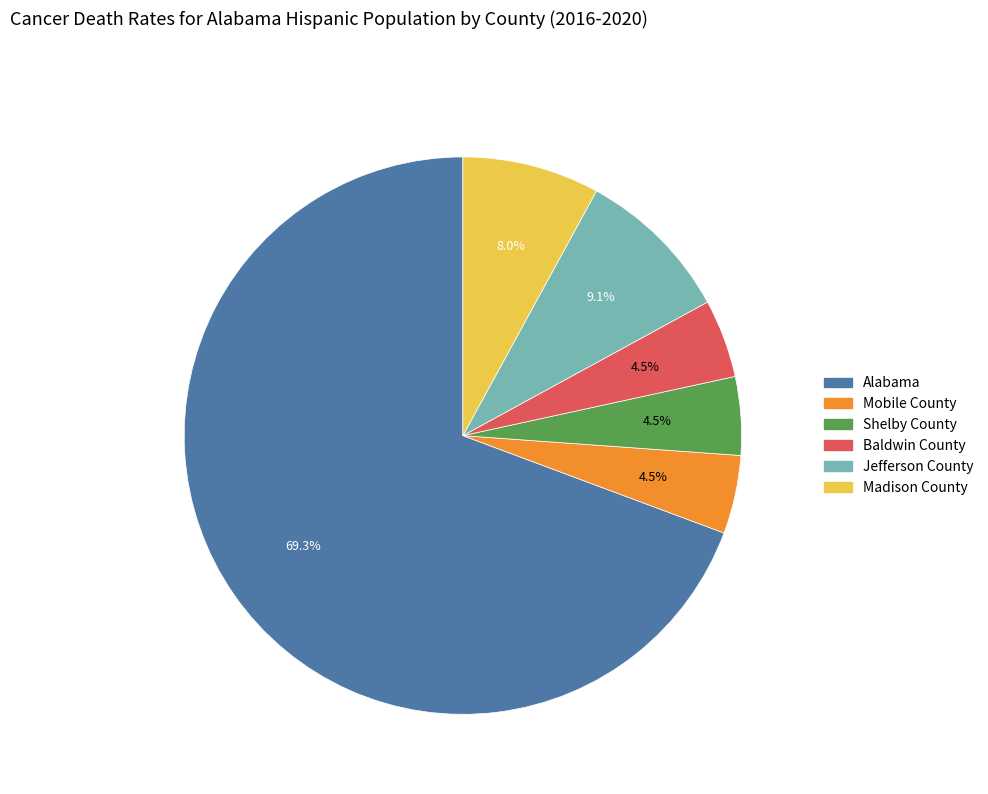

To the nearest percent, what percentage of the pie is Madison County?

8%